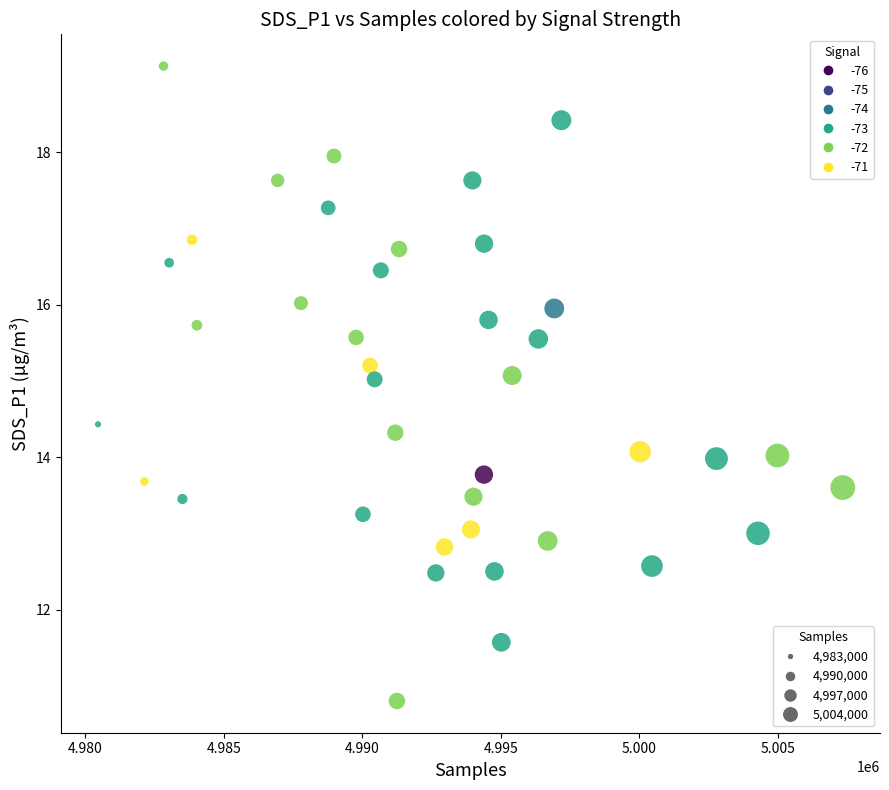

What is the range of Y values (max minus min)?

8.3